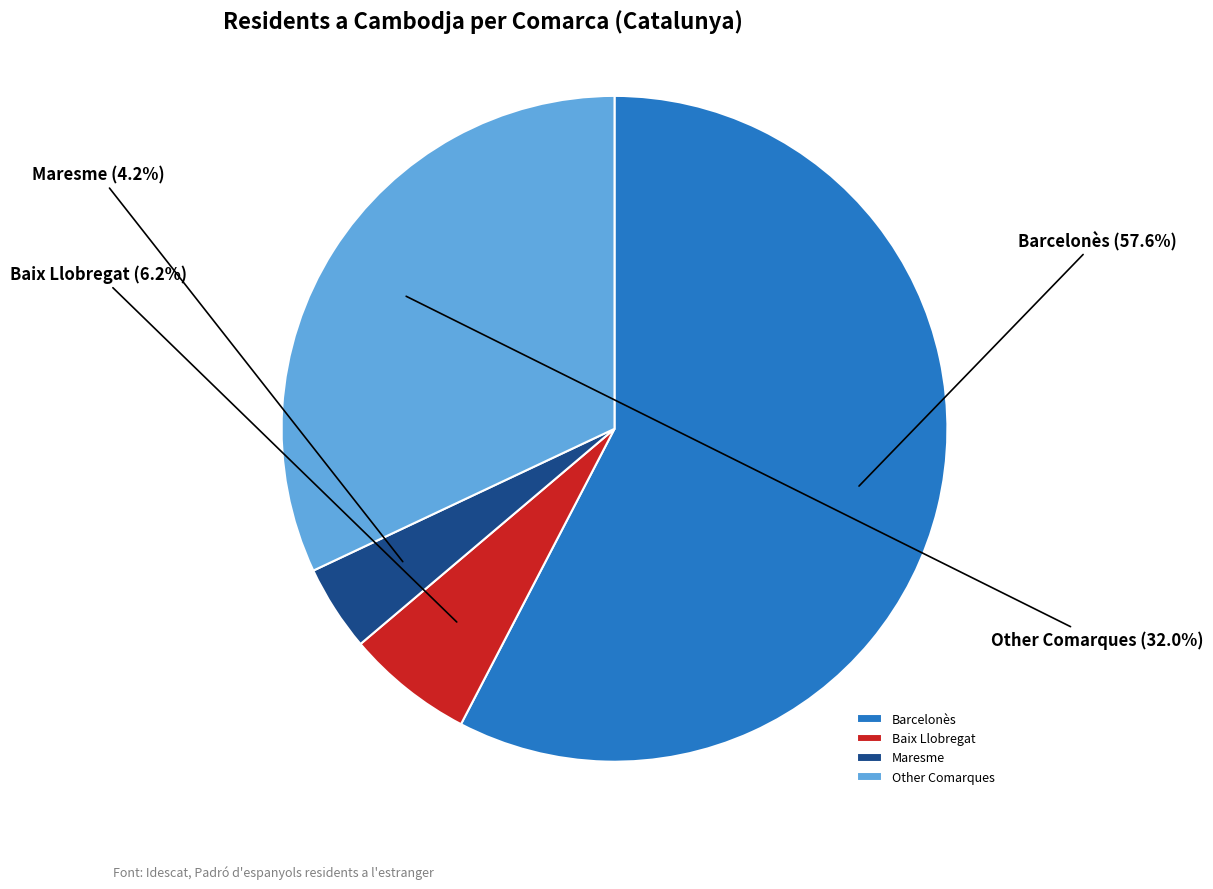

How many segments does this pie chart have?

4